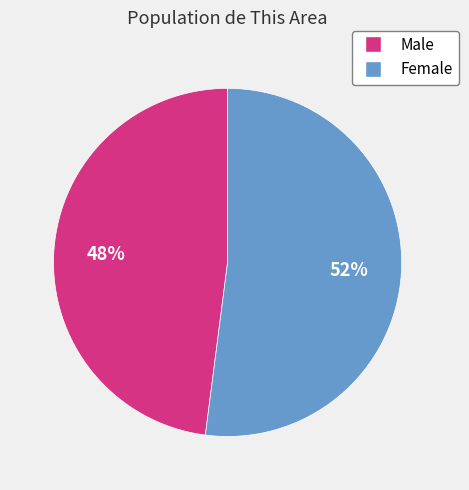

Is the sum of Male and Female greater than half?

Yes